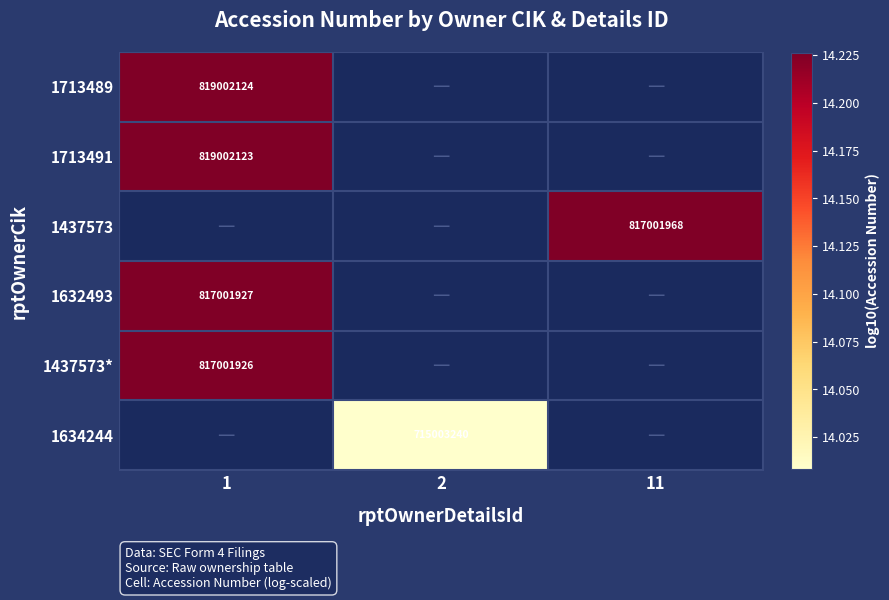

List the series in order of their peak value, lowest first.

1437573*, 1634244, 1713491, 1437573, 1632493, 1713489